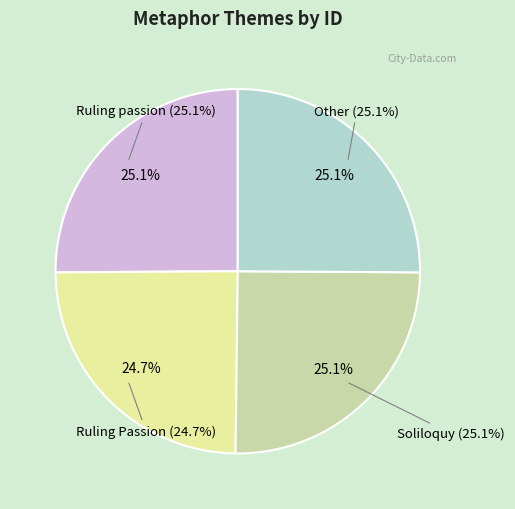

How much of the chart is everything except Ruling passion?

74.9%